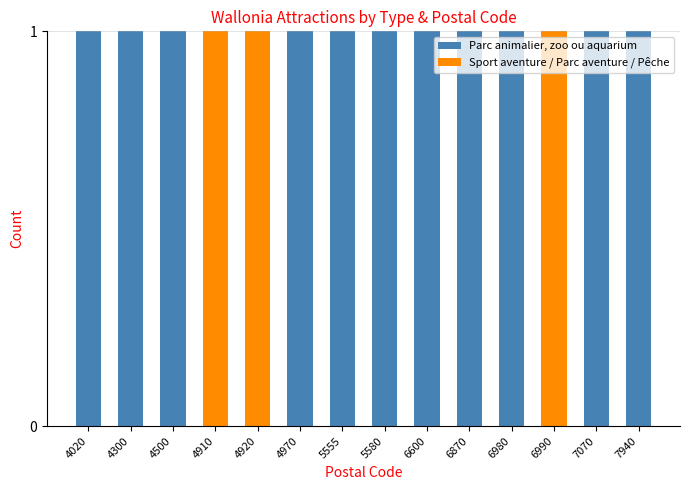

How many distinct data groups are displayed?

2